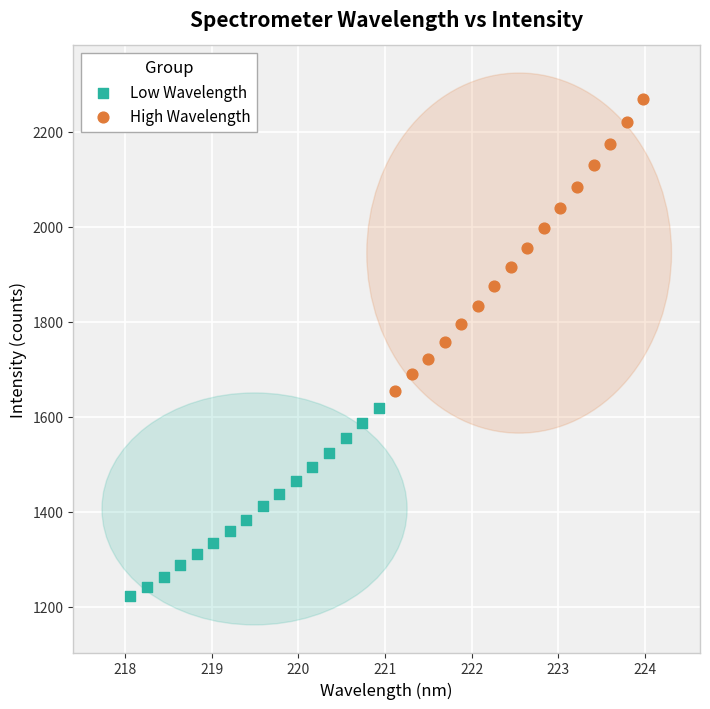

What are all the series names shown in the legend?

Low Wavelength, High Wavelength